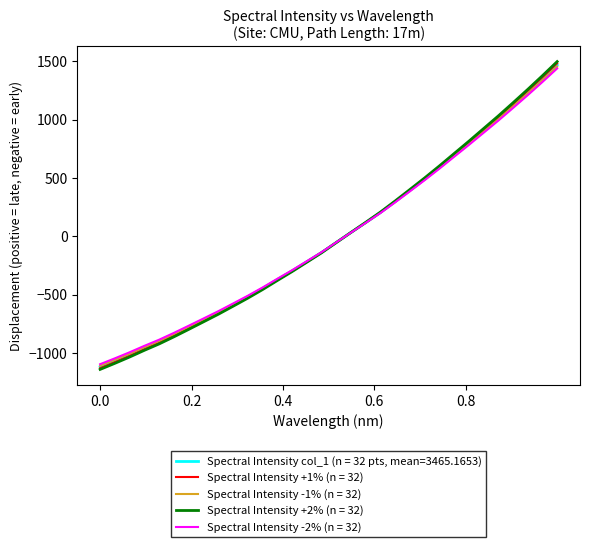

Which series has the widest spread of values?

Spectral Intensity +2% (n = 32)